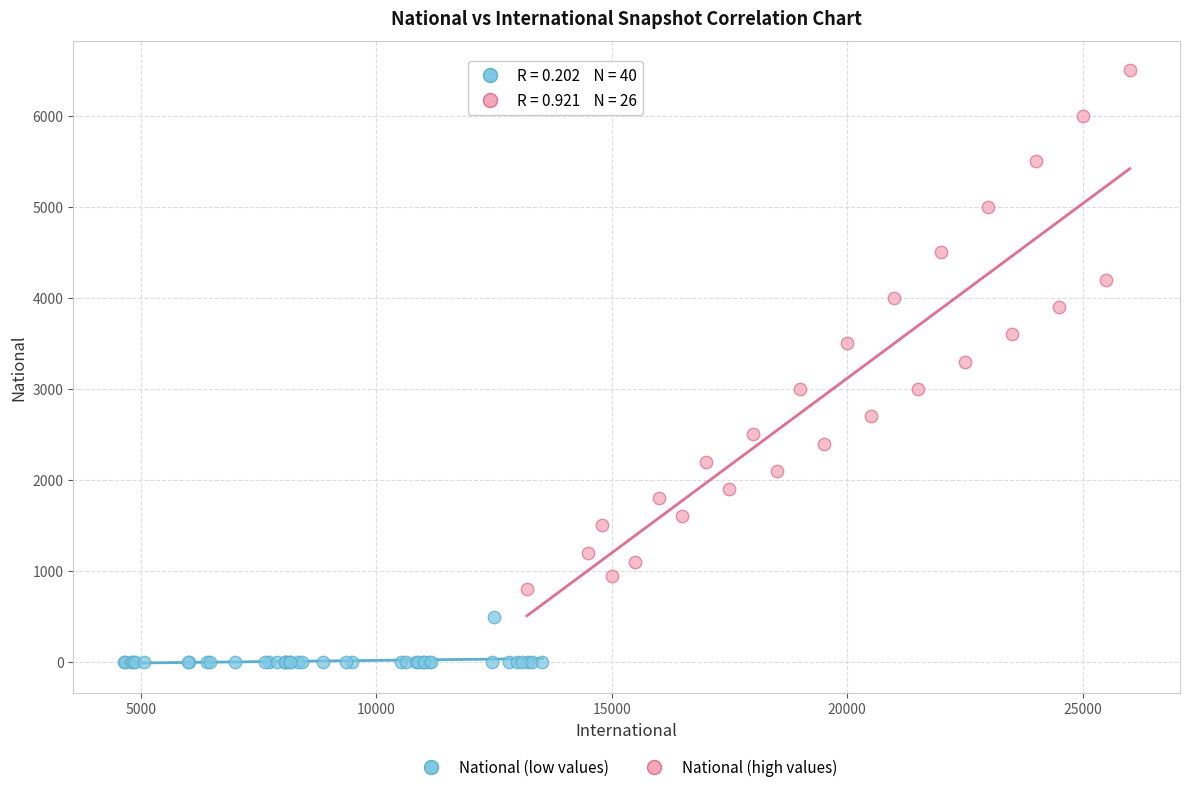

Which series has the widest spread of Y values?

National (high values)